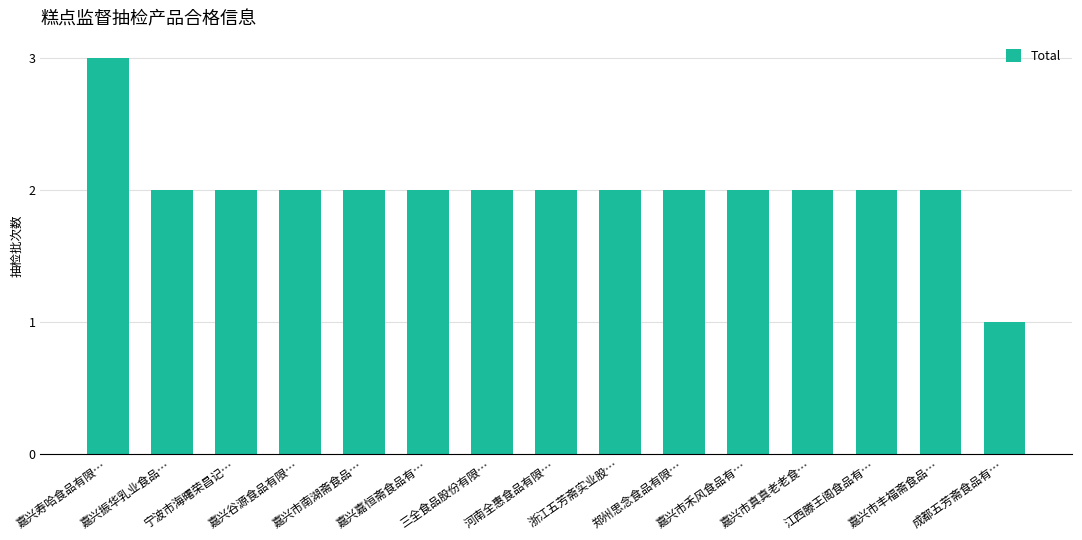

Reading left to right, list all the values displayed in this chart.

嘉兴寿哈食品有限…=3	嘉兴振华乳业食品…=2	宁波市海曙荣昌记…=2	嘉兴谷源食品有限…=2	嘉兴市南湖斋食品…=2	嘉兴嘉恒斋食品有…=2	三全食品股份有限…=2	河南全惠食品有限…=2	浙江五芳斋实业股…=2	郑州思念食品有限…=2	嘉兴市禾风食品有…=2	嘉兴市真真老老食…=2	江西滕王阁食品有…=2	嘉兴市丰福斋食品…=2	成都五芳斋食品有…=1